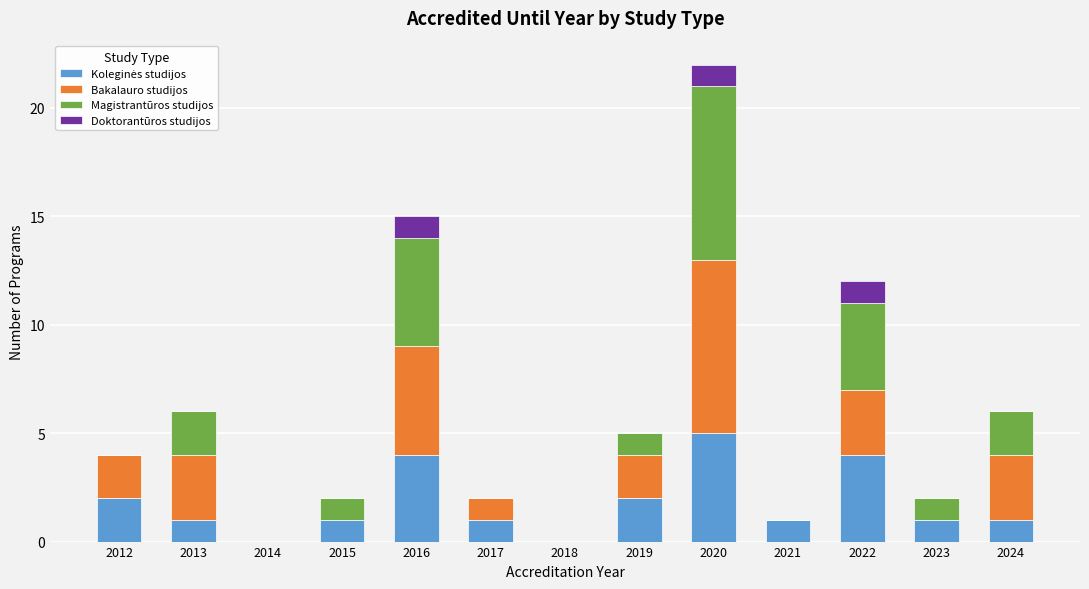

At which category is the sum across all series the highest?

2020